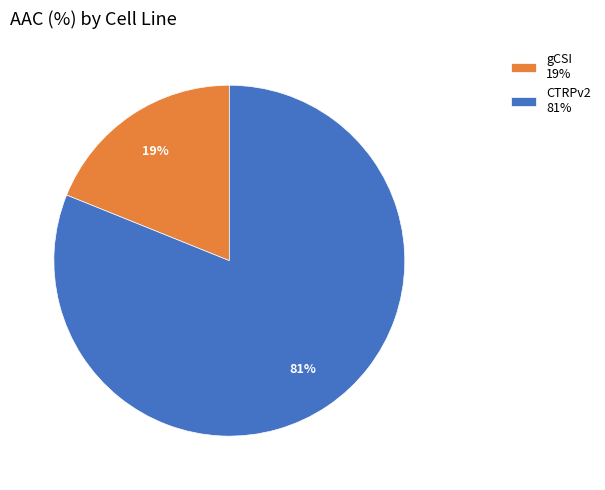

What is the ratio of the value at CTRPv2 to the value at gCSI?

4.3